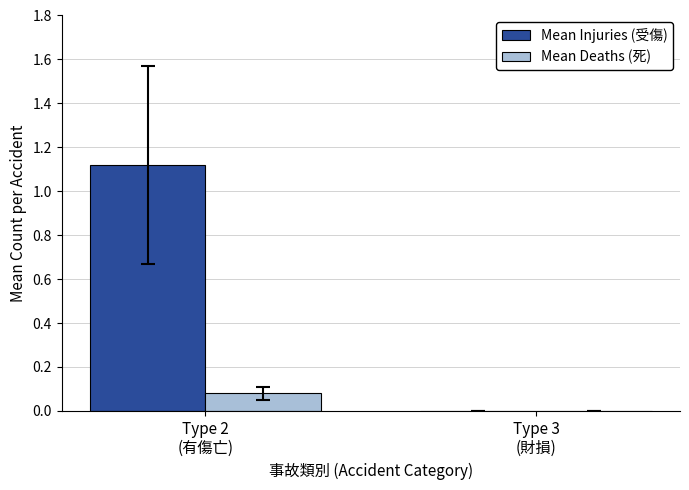

At which category does the chart reach its peak across all series?

Type 2
(有傷亡)